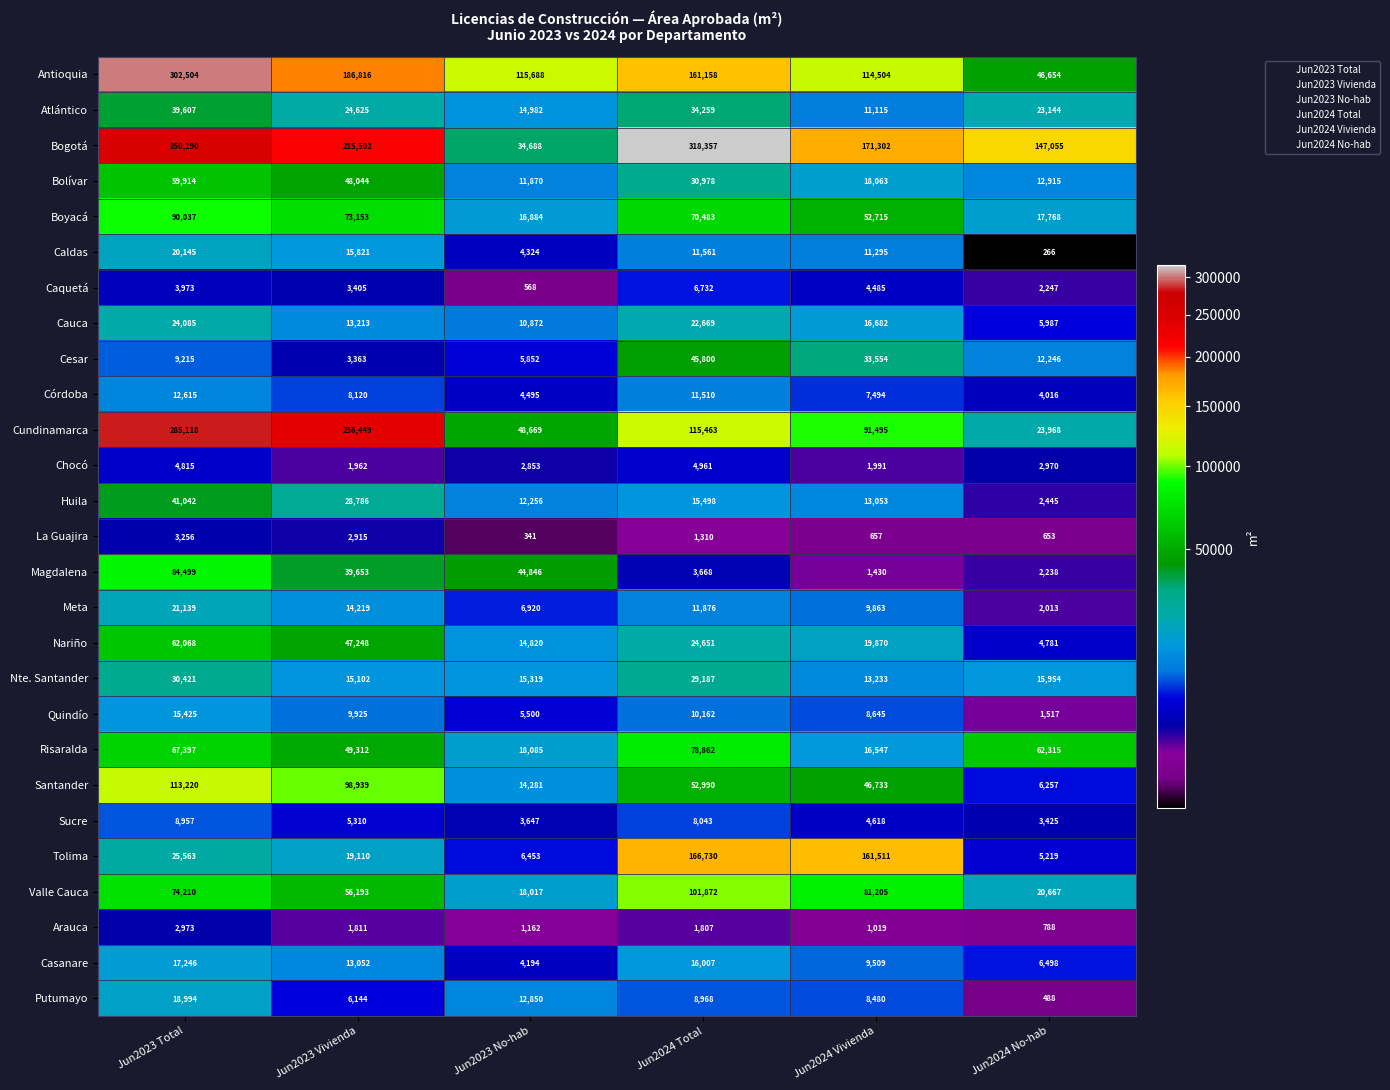

True or false: Cauca has a value of 13213 at Jun2023 Vivienda.

True